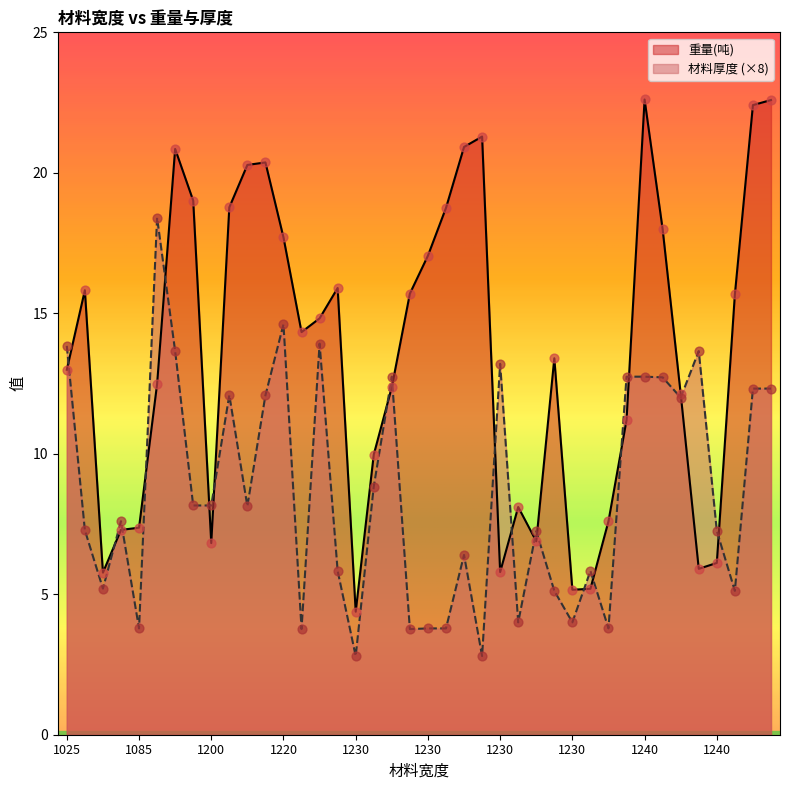

Which series has the largest total across all categories?

重量(吨)